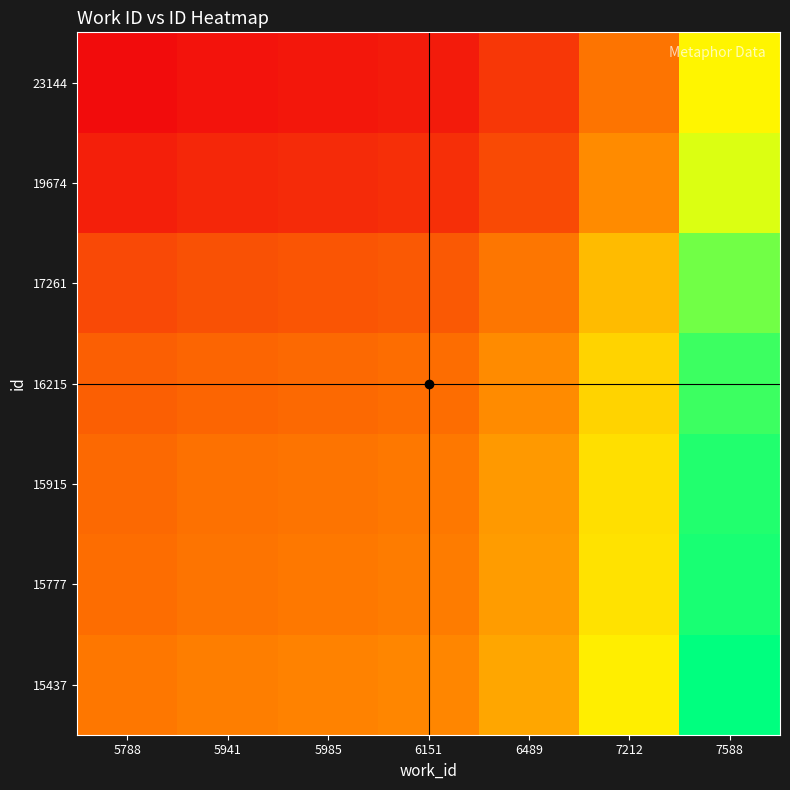

Rank the series at 6151 from highest to lowest value.

15437, 15777, 15915, 16215, 17261, 19674, 23144